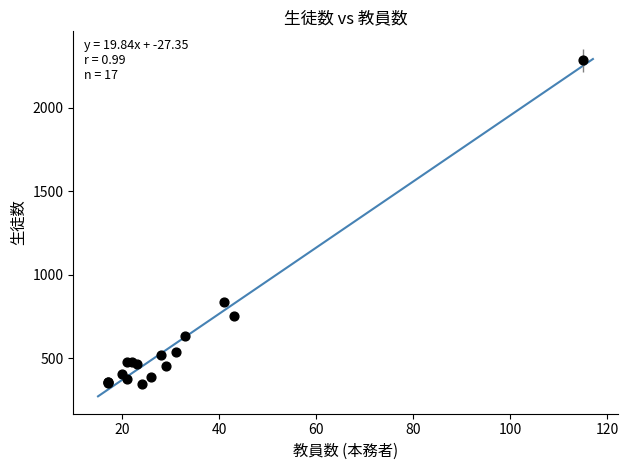

What Y value in the scatter plot is closest to 1314?

837